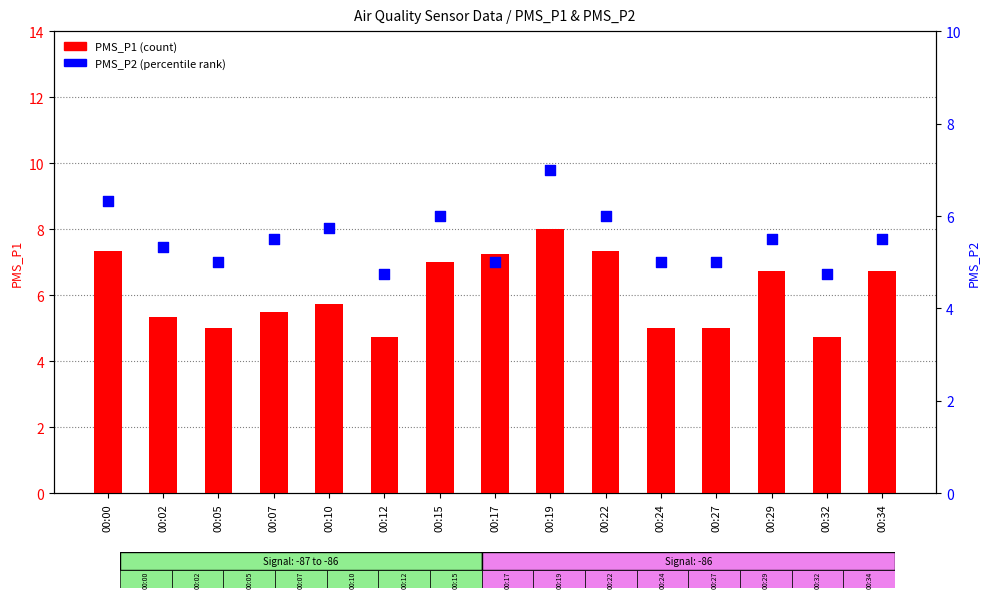

At which category is the sum across all series the highest?

00:19